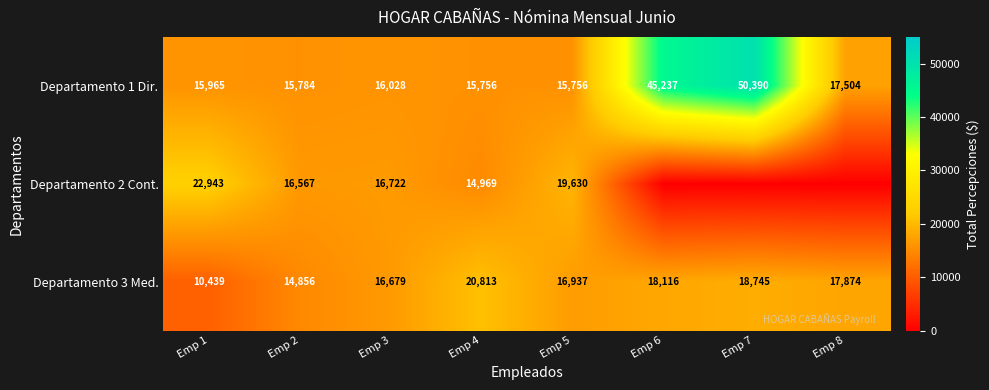

What is the difference between the maximum and minimum values in the Departamento 1 Dir. series?

34634